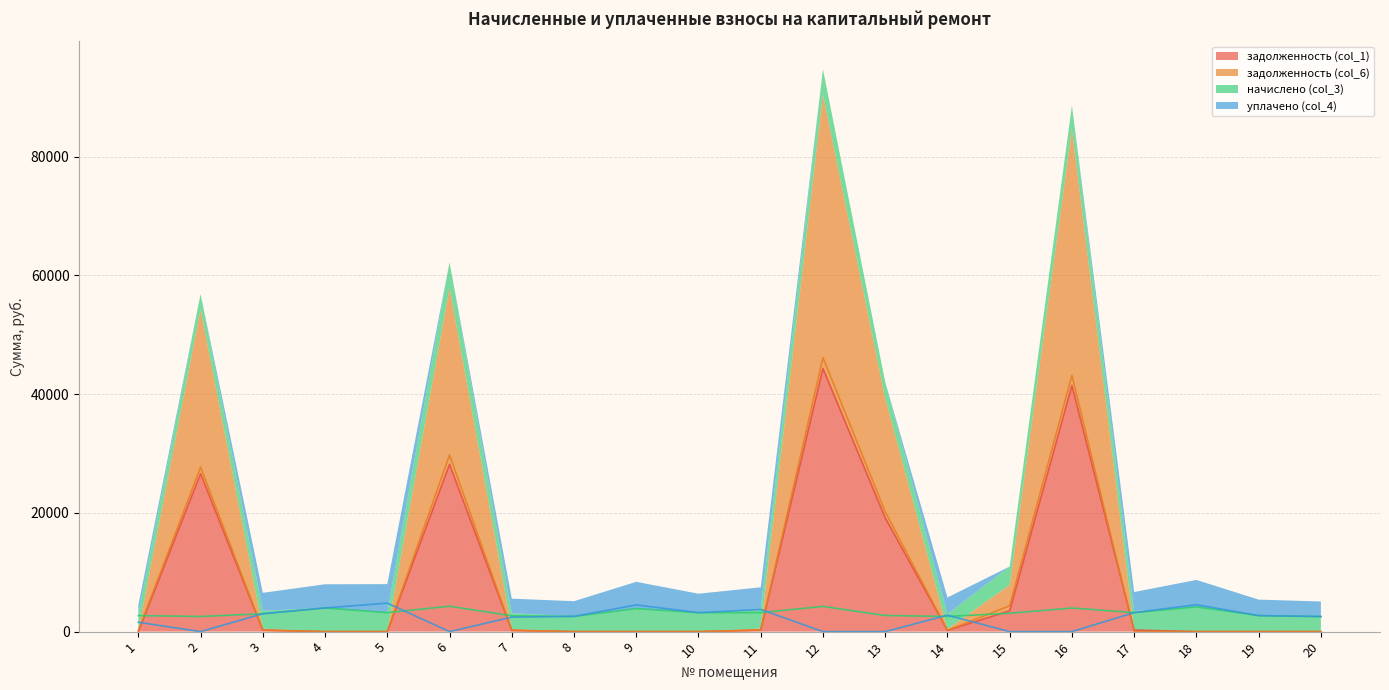

Where is the first local minimum for задолженность (col_6)?

14